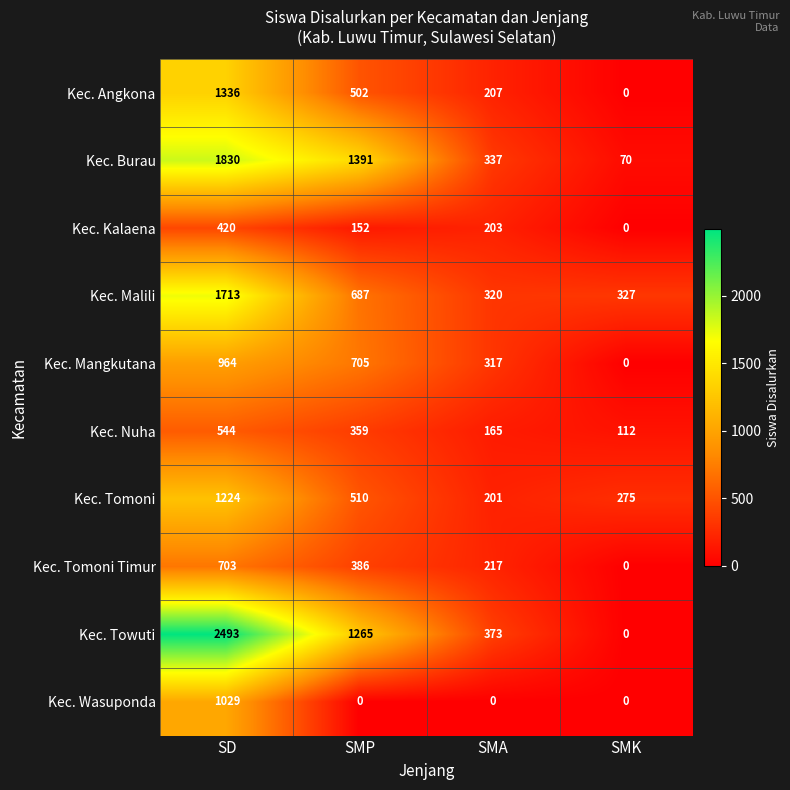

At which category is the sum across all series the highest?

SD